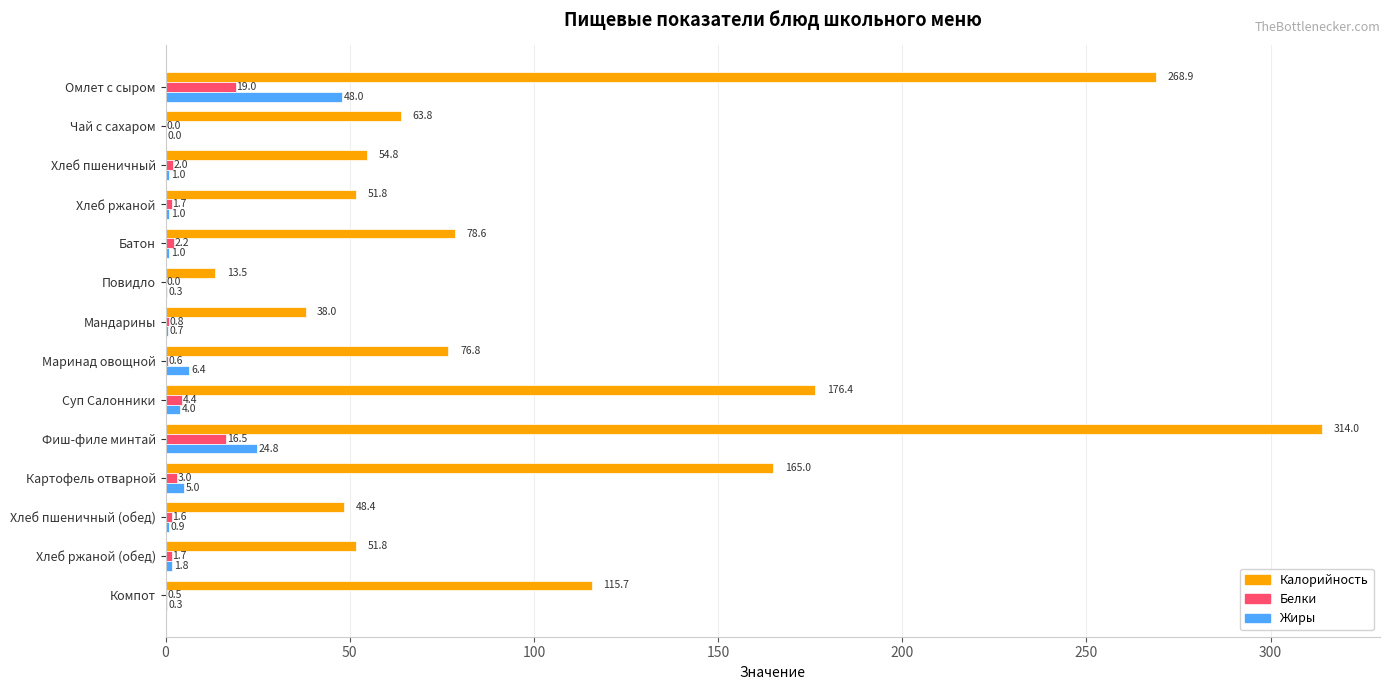

Read the Белки value at Хлеб пшеничный.

2.0